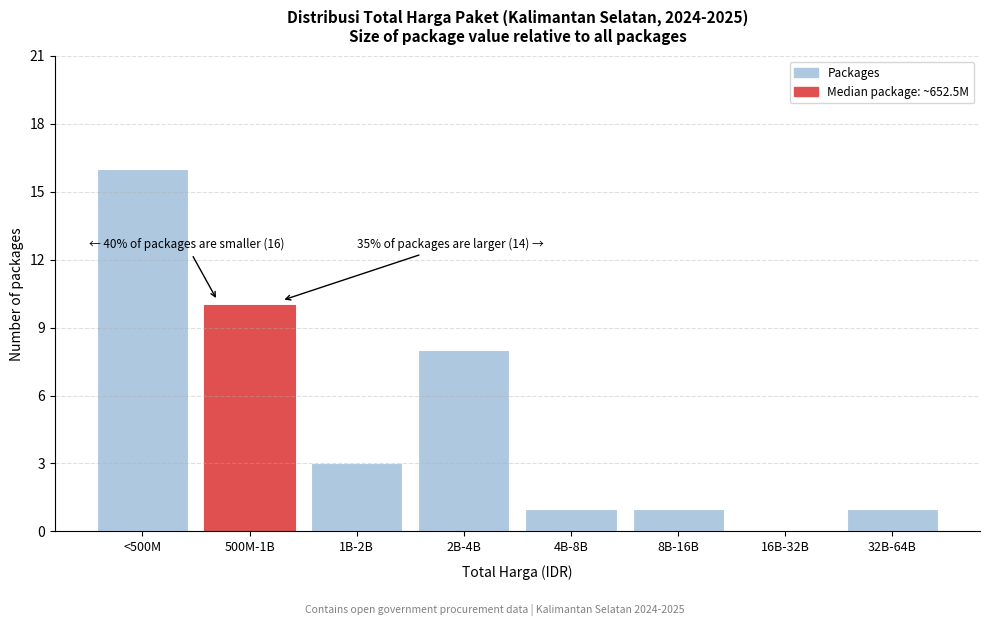

Reading left to right, what are all the values shown in this chart?

<500M=16	500M-1B=10	1B-2B=3	2B-4B=8	4B-8B=1	8B-16B=1	16B-32B=0	32B-64B=1